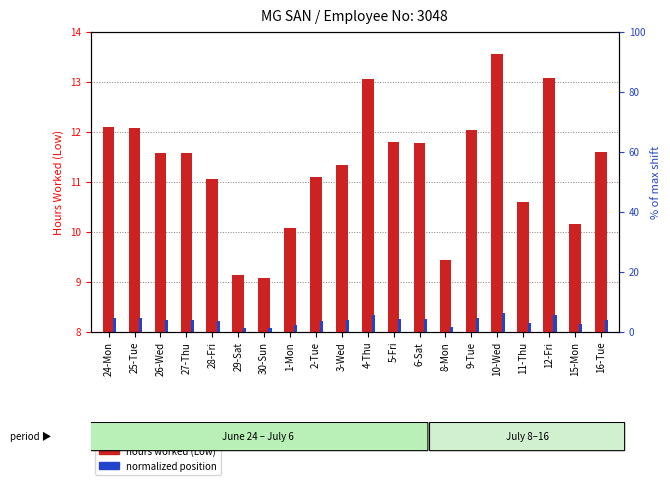

How many normalized position values are between 8 and 9?

20